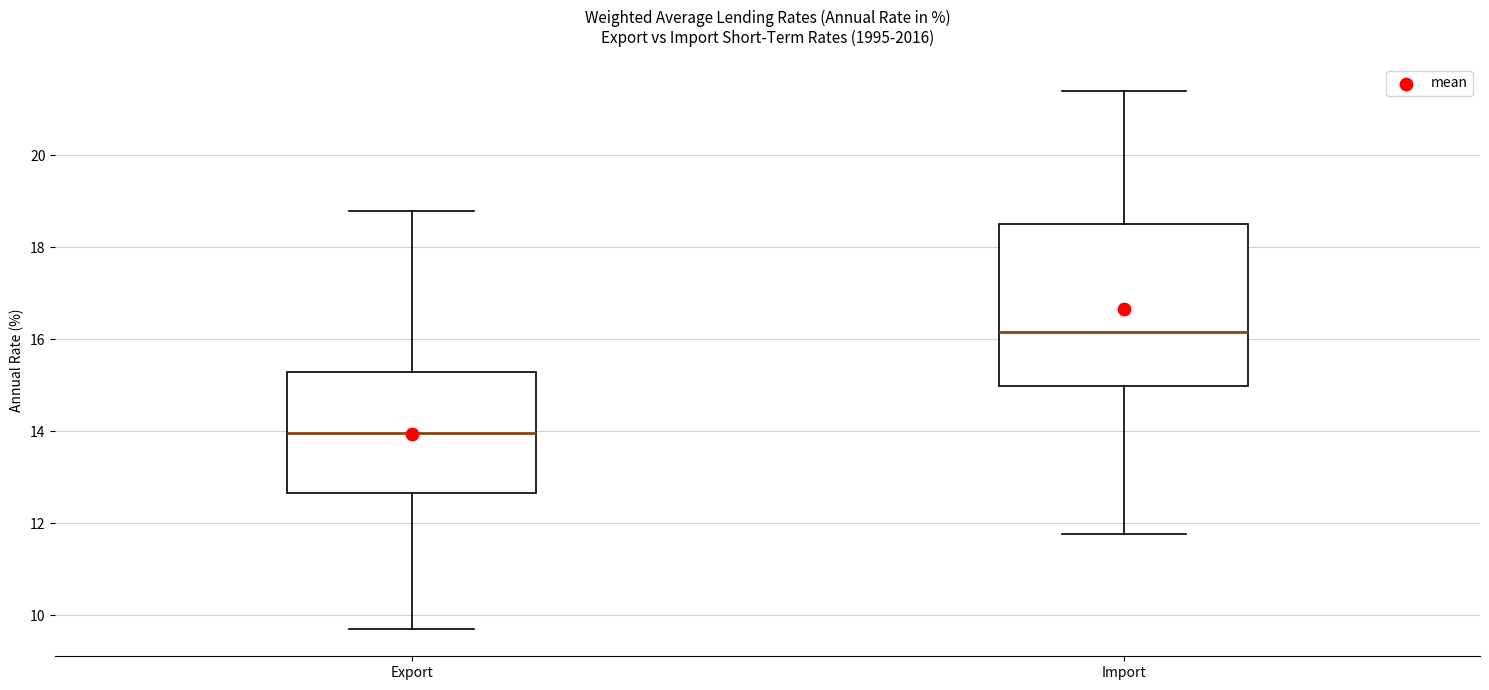

Where is the lower edge of the box for Import on the y-axis? The values are not printed on the chart, so give them approximately, as read against the axis.

15.0